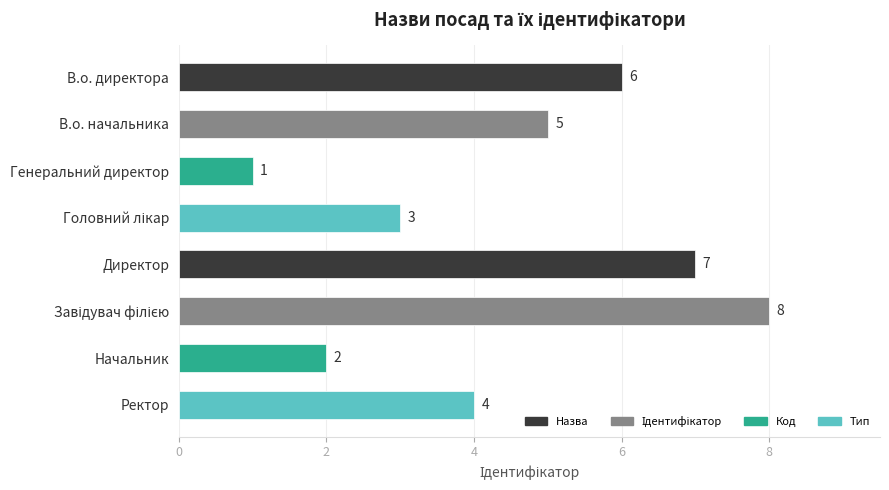

What value does the data have at Ректор?

4